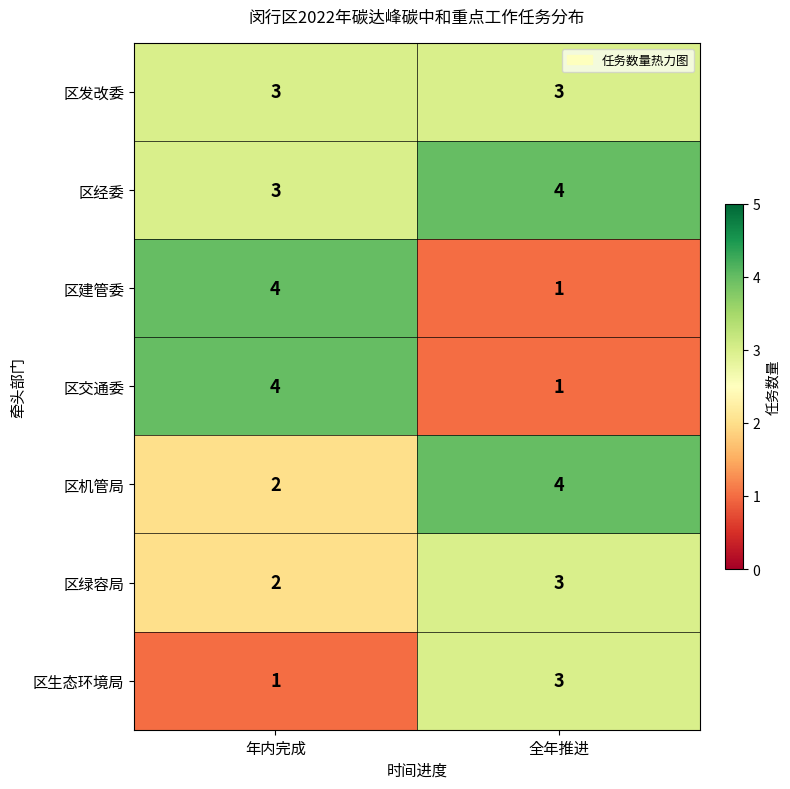

What is the spread (max minus min) of values at 年内完成?

3